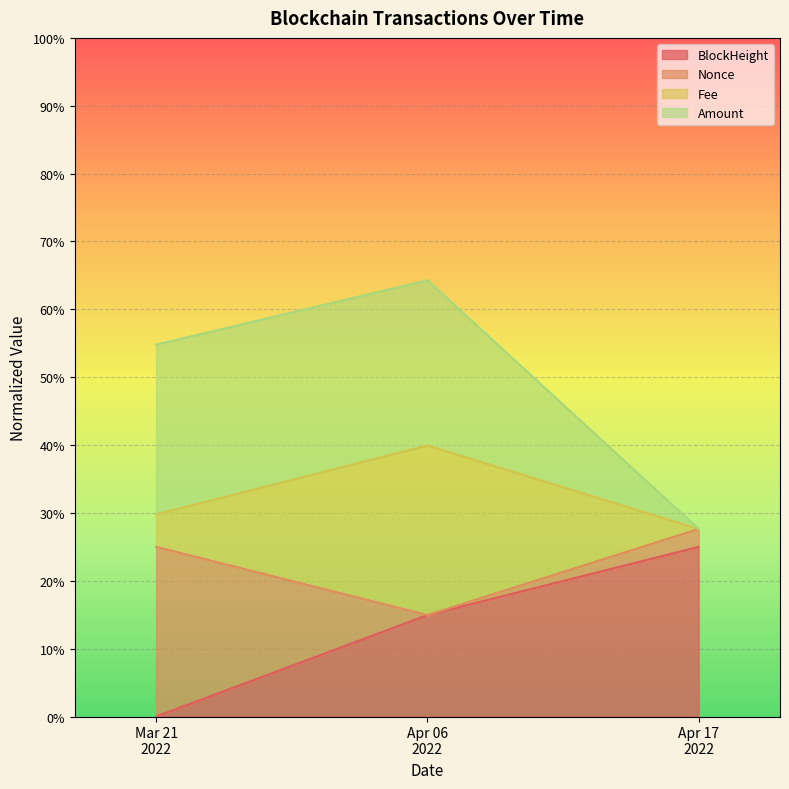

Reading right to left, what are the values for BlockHeight?

25.0	15.0	0.0